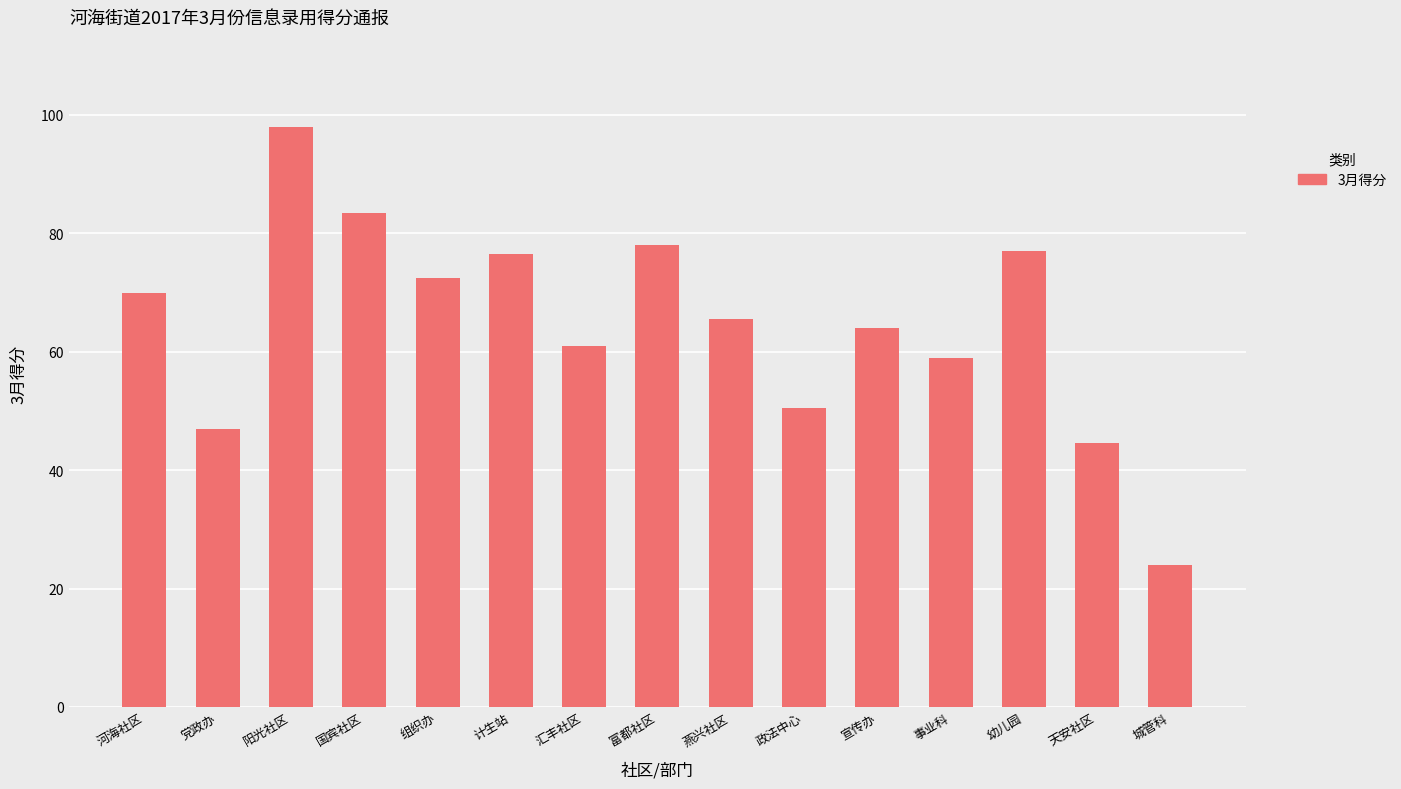

What is the label of the 14th bar from the right?

党政办